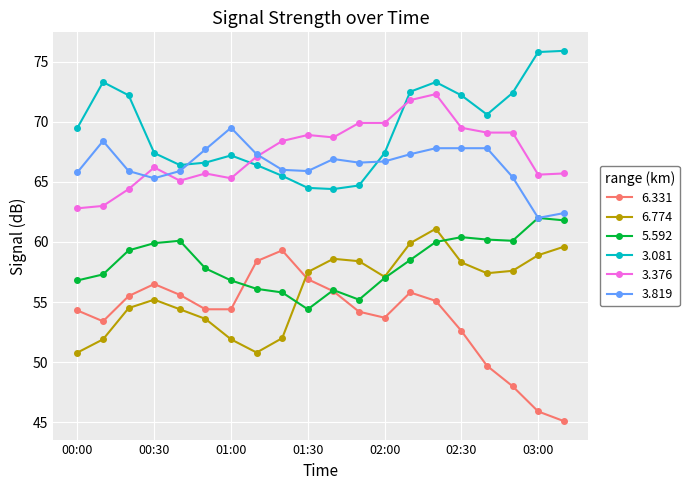

What is the average value of the 5.592 series?

58.3